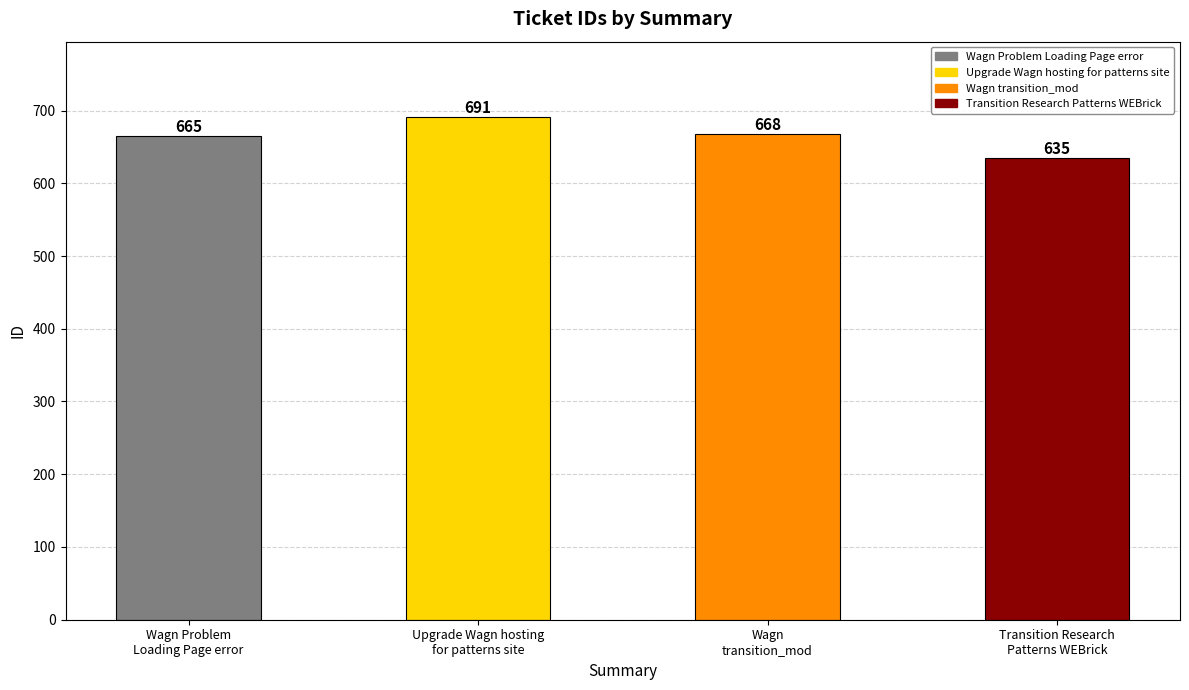

What is the difference between the second highest and minimum values?

33